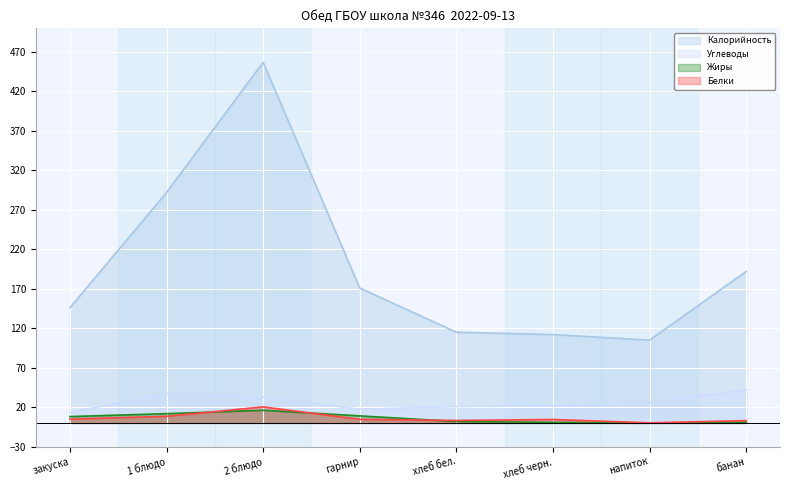

Where is Белки nearest to the value 10?

1 блюдо